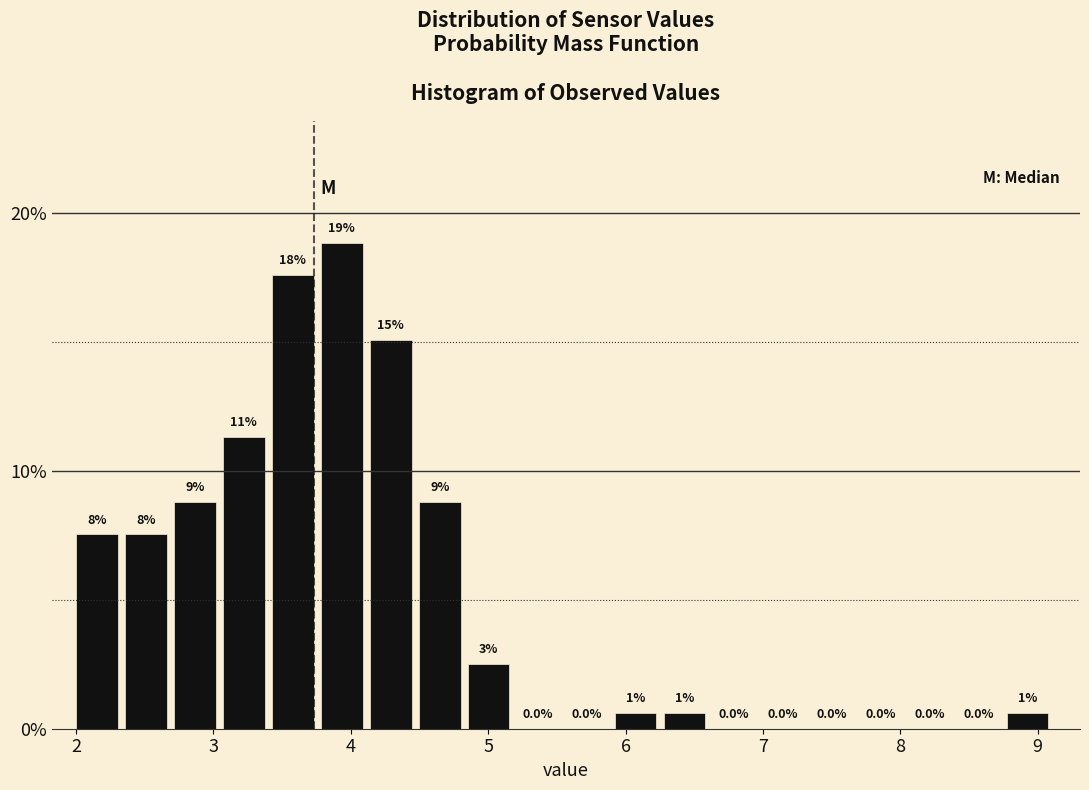

Read against the x-axis, roughly where is the centre of the tallest bar?

3.9